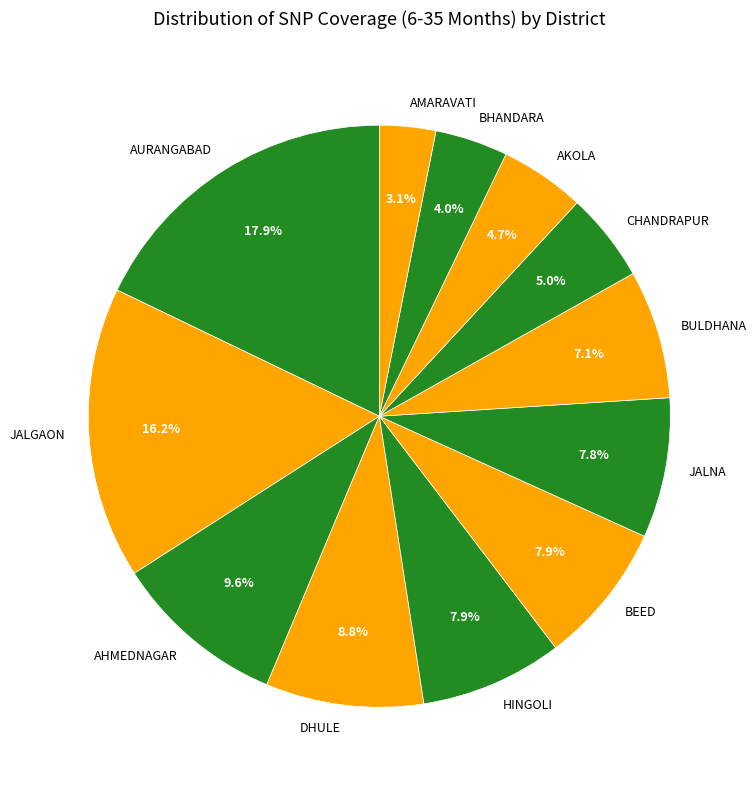

To the nearest percent, what percentage of the pie is HINGOLI?

8%